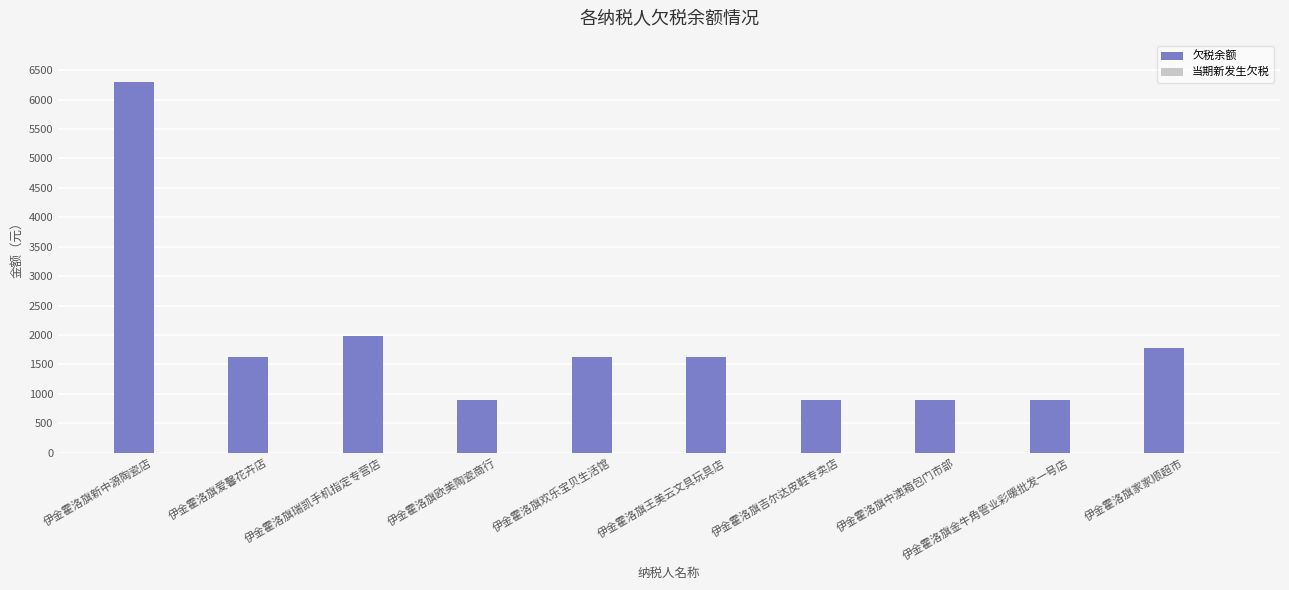

Is it true that the value at 伊金霍洛旗欧美陶瓷商行 is 900?

True